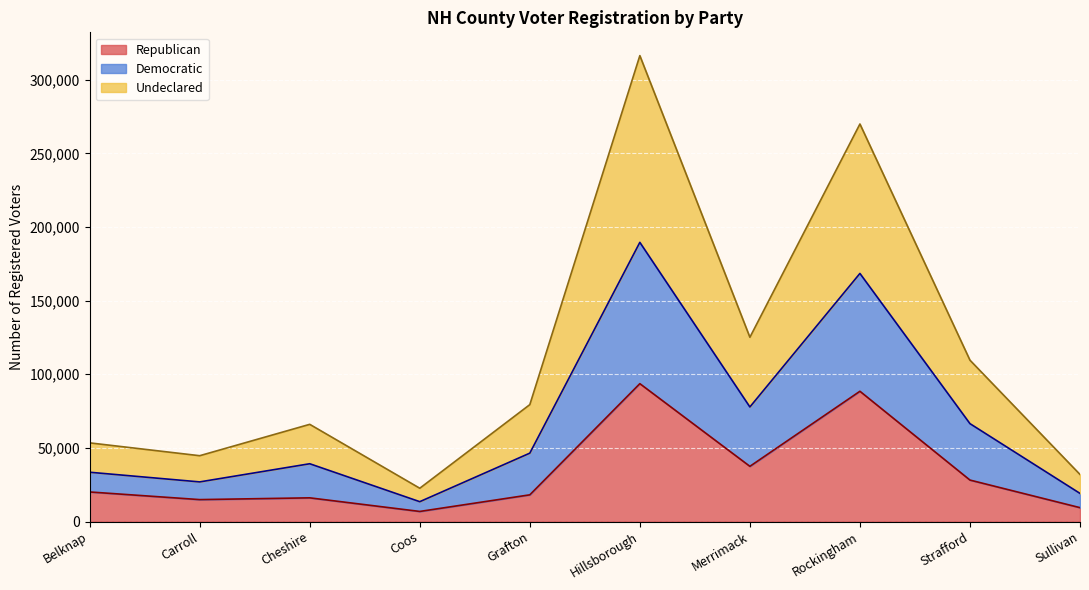

Which category has the lowest value in the Republican series?

Coos